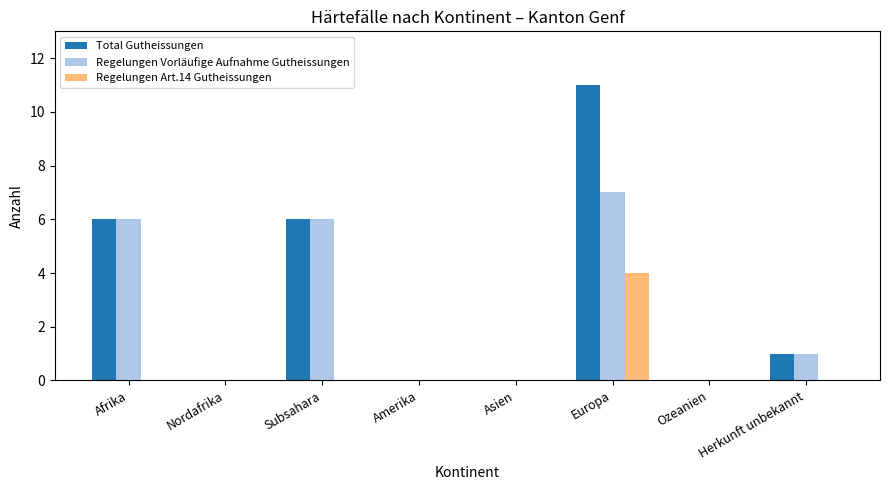

What is the sum of all Total Gutheissungen values?

24